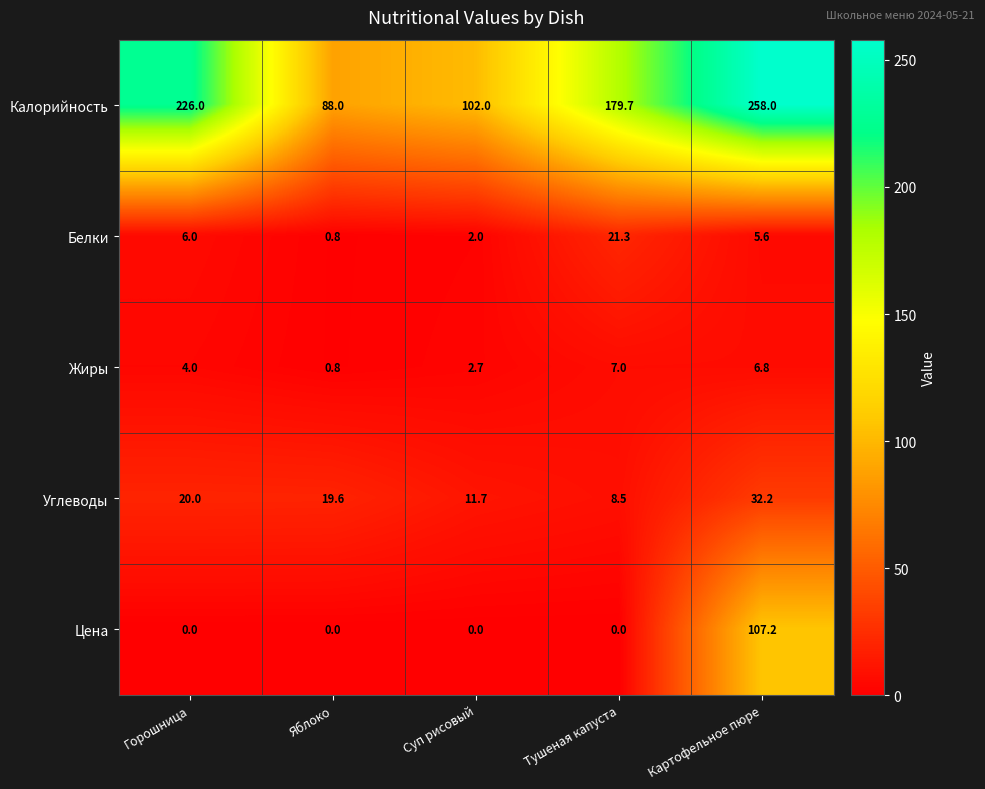

What is the difference between the second highest and minimum values in the Белки series?

5.2